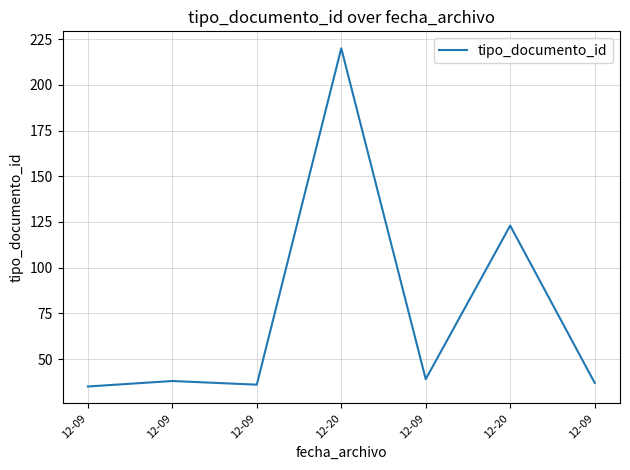

How many lines are shown in the chart?

1